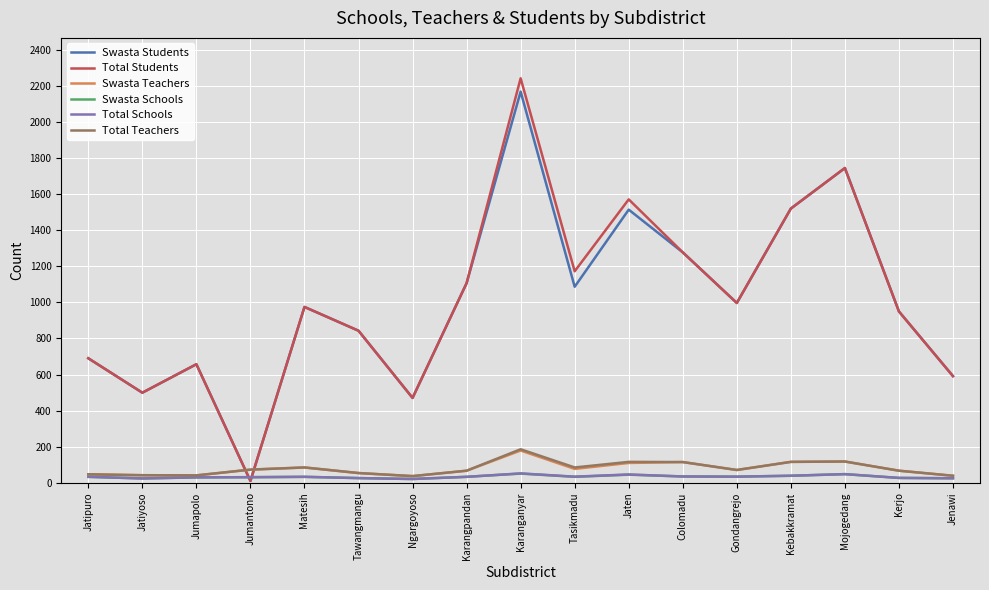

True or false: Total Teachers and Swasta Students cross at least once.

True